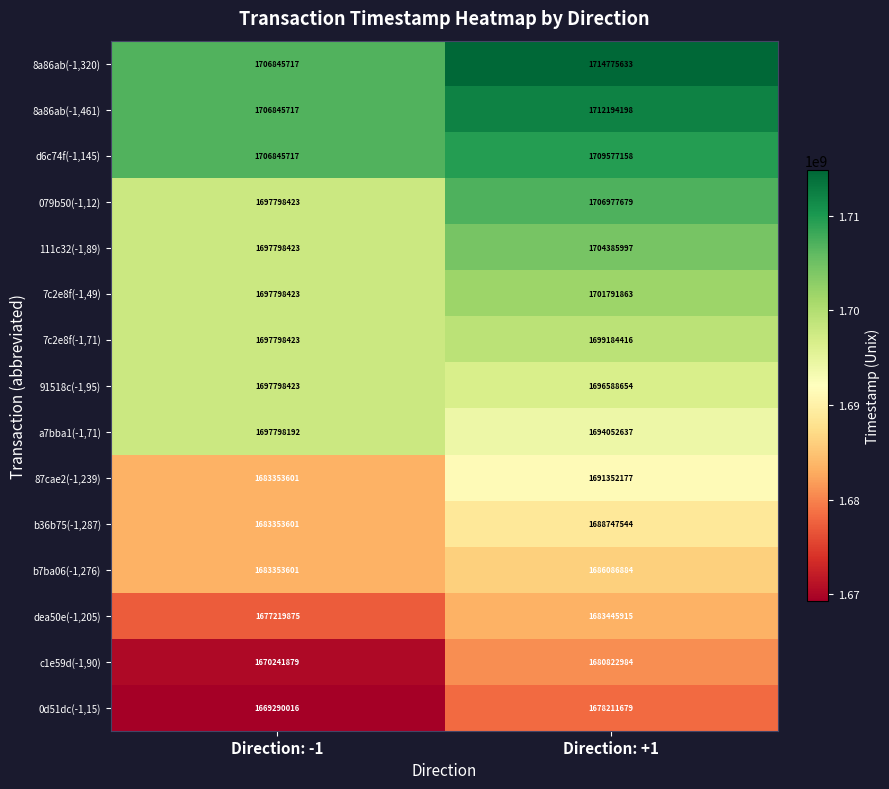

At which label is 91518c(-1,95) closest to 1697193538?

Direction: +1